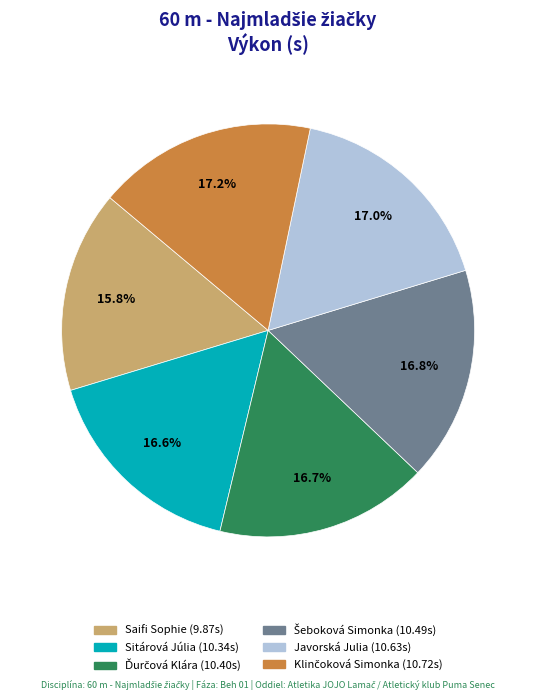

How many segments does this pie chart have?

6